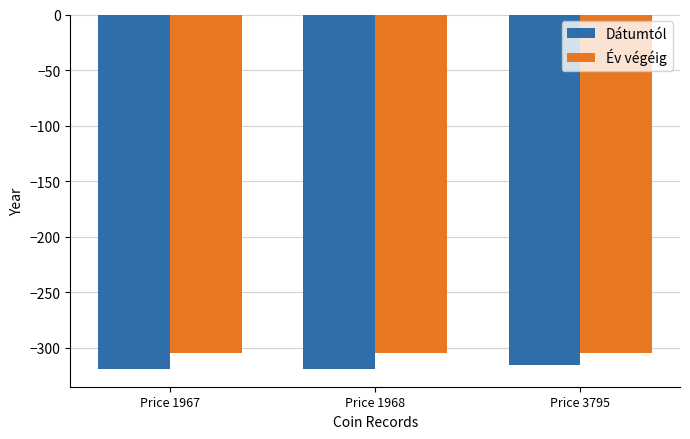

True or false: Dátumtól has a value of -521 at Price 1968.

False